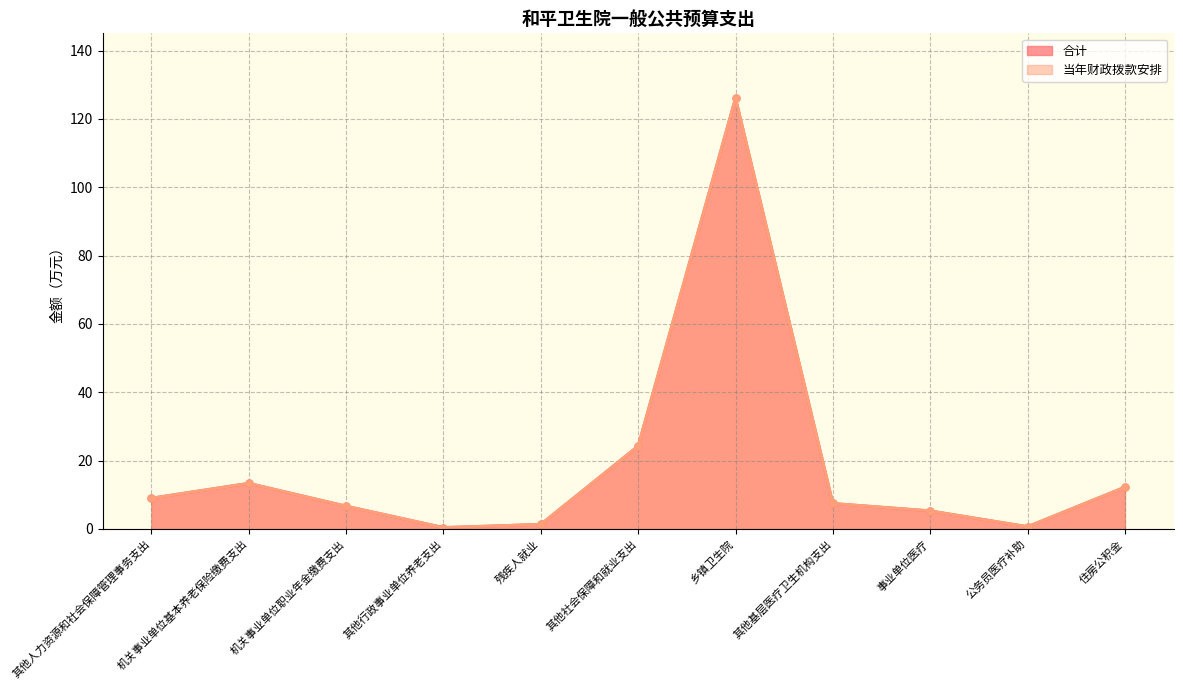

True or false: 合计 and 当年财政拨款安排 intersect in this chart.

False